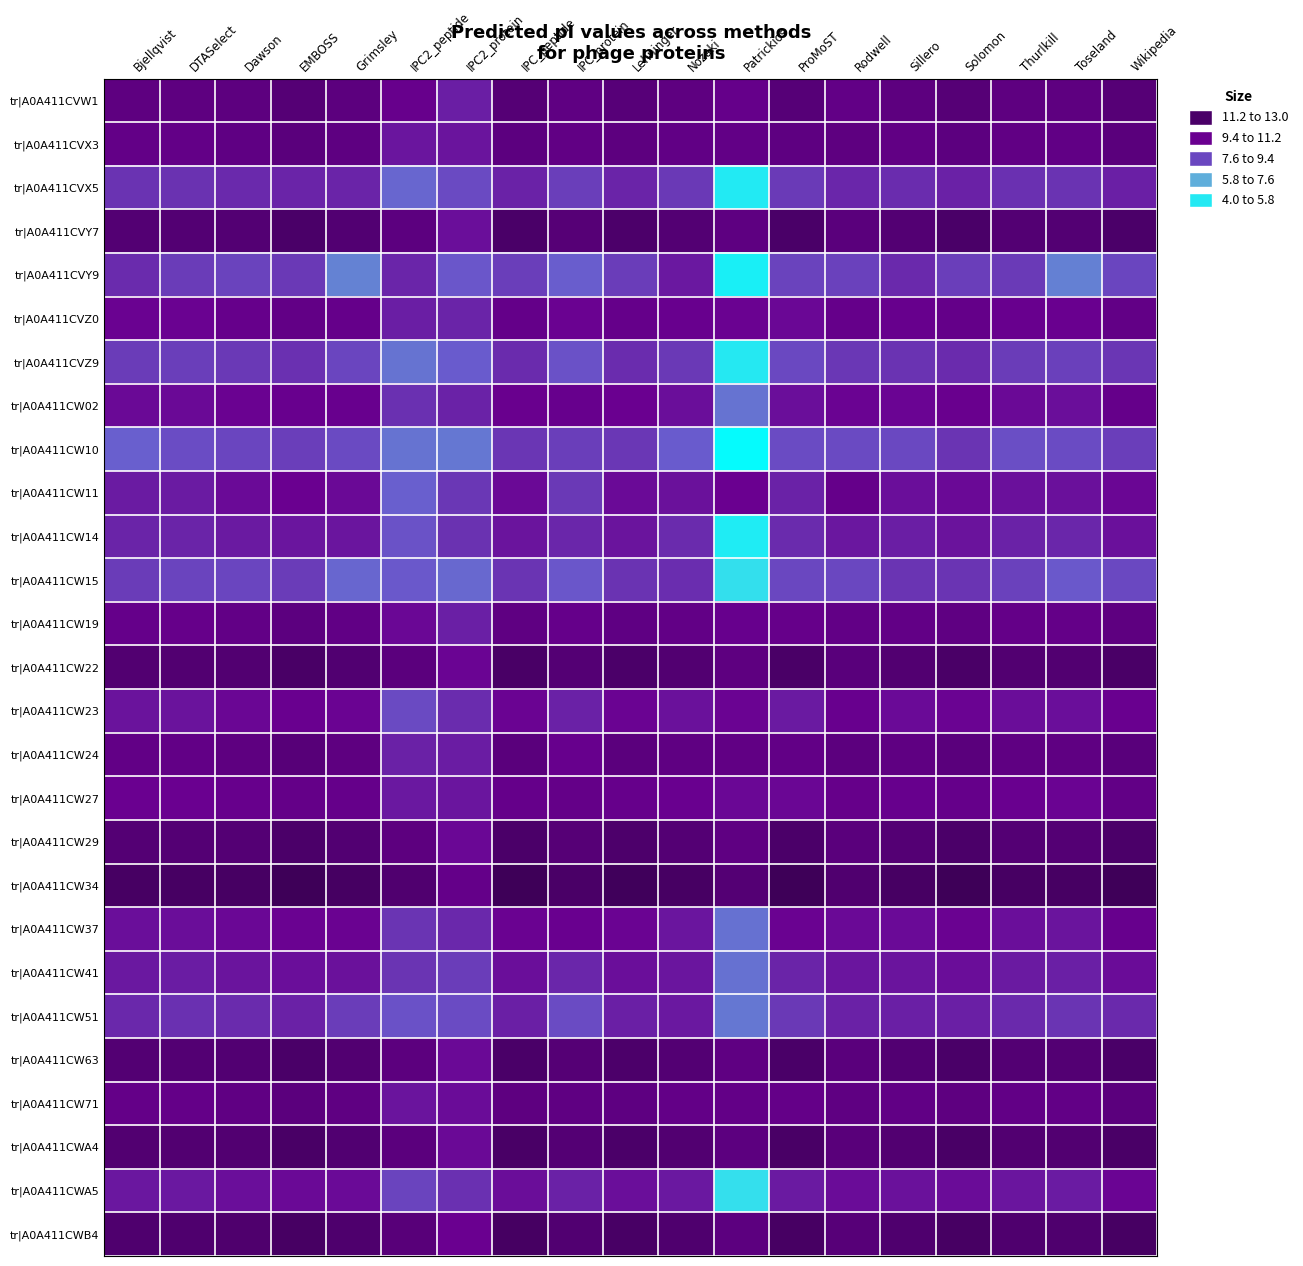

At which category is the sum across all series the highest?

EMBOSS